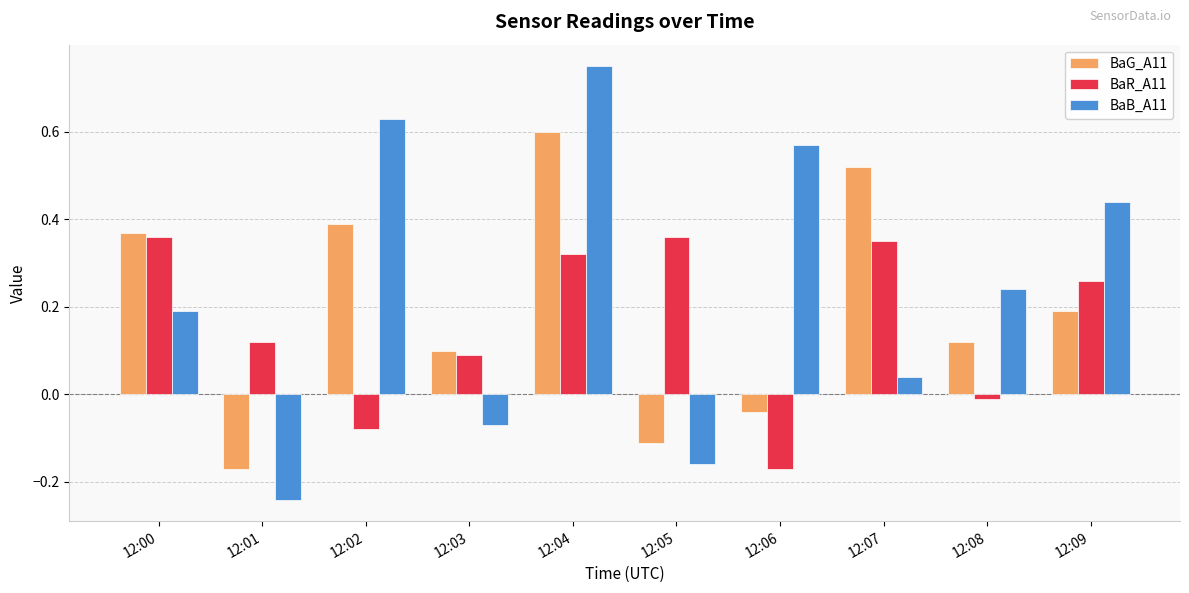

Which series has the widest spread of values?

BaB_A11